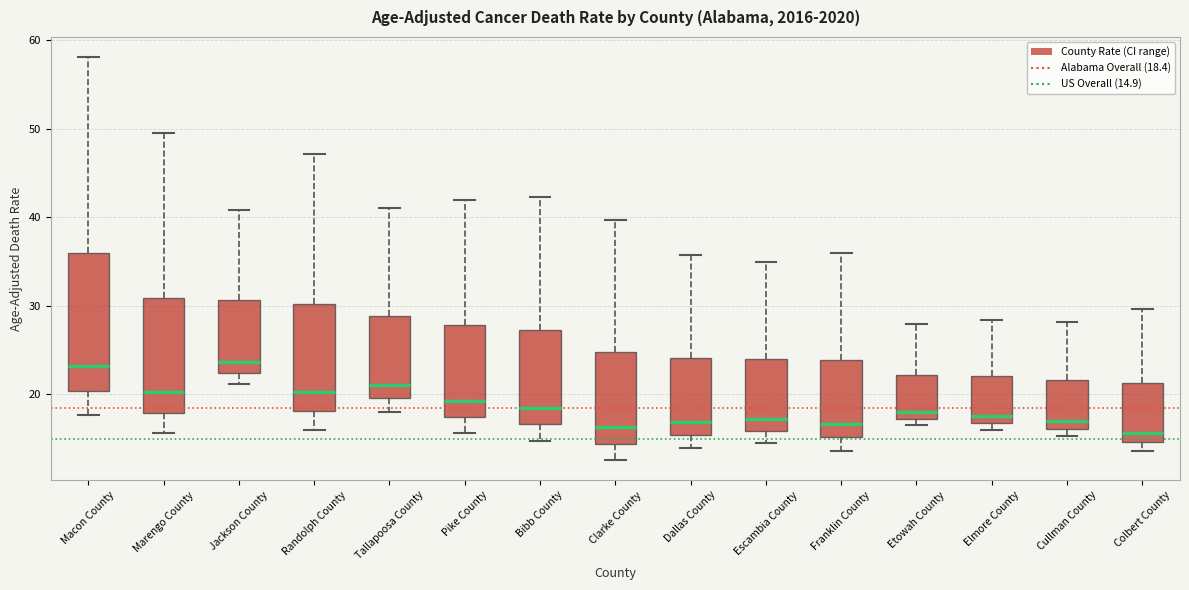

Reading left to right, transcribe this box plot: for each box, give where its median line is, the range the box spans, and where its two whiskers end, as read against the y-axis. The values are not printed on the chart, so give them approximately, as read against the axis.

Macon County: median 23, box 20 to 36, whiskers 18 to 58
Marengo County: median 20, box 18 to 31, whiskers 16 to 50
Jackson County: median 24, box 22 to 31, whiskers 21 to 41
Randolph County: median 20, box 18 to 30, whiskers 16 to 47
Tallapoosa County: median 21, box 20 to 29, whiskers 18 to 41
Pike County: median 19, box 17 to 28, whiskers 16 to 42
Bibb County: median 18, box 17 to 27, whiskers 15 to 42
Clarke County: median 16, box 14 to 25, whiskers 13 to 40
Dallas County: median 17, box 15 to 24, whiskers 14 to 36
Escambia County: median 17, box 16 to 24, whiskers 14 to 35
Franklin County: median 17, box 15 to 24, whiskers 14 to 36
Etowah County: median 18, box 17 to 22, whiskers 16 to 28
Elmore County: median 18, box 17 to 22, whiskers 16 to 28
Cullman County: median 17, box 16 to 22, whiskers 15 to 28
Colbert County: median 16, box 15 to 21, whiskers 14 to 30